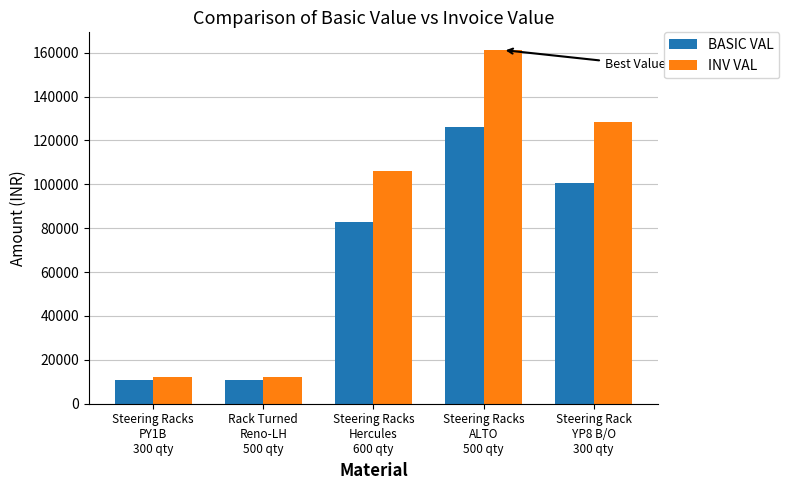

True or false: BASIC VAL has a value of 125950.0 at Steering Racks
ALTO
500 qty.

True